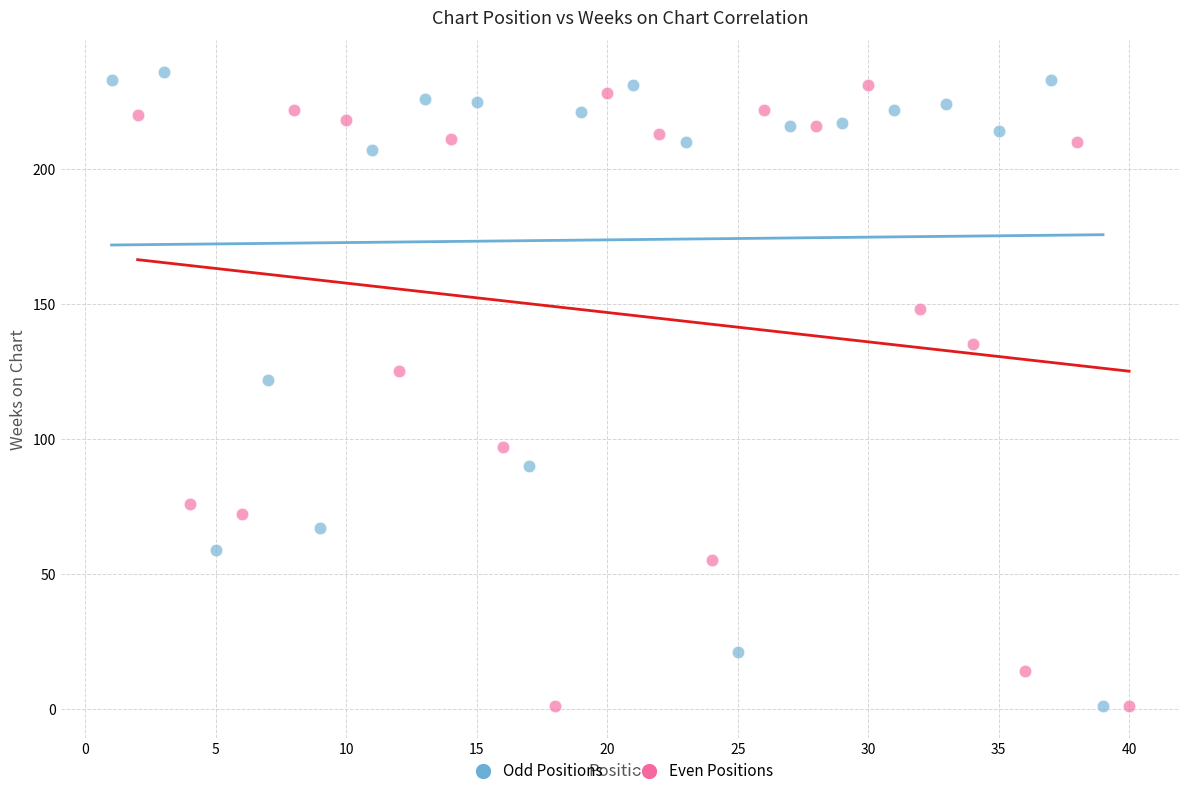

What are all the series names shown in the legend?

Odd Positions, Even Positions